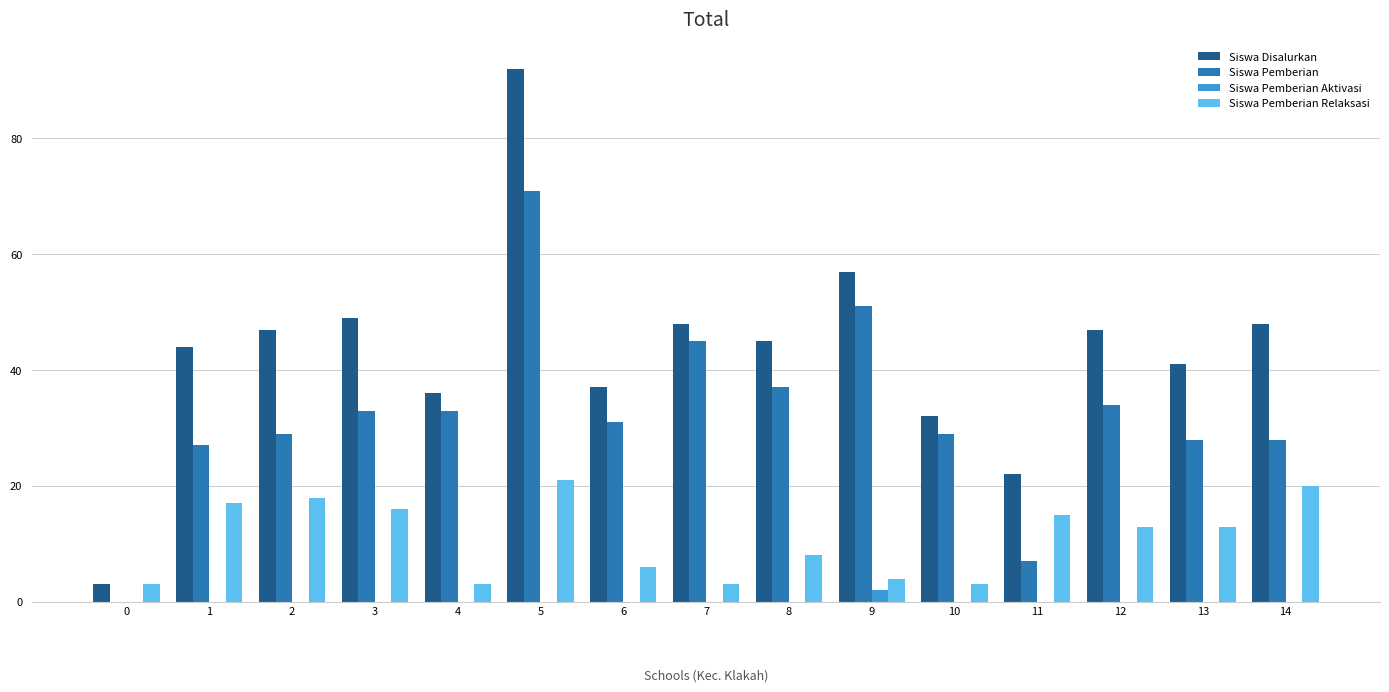

Are the bars horizontal?

No